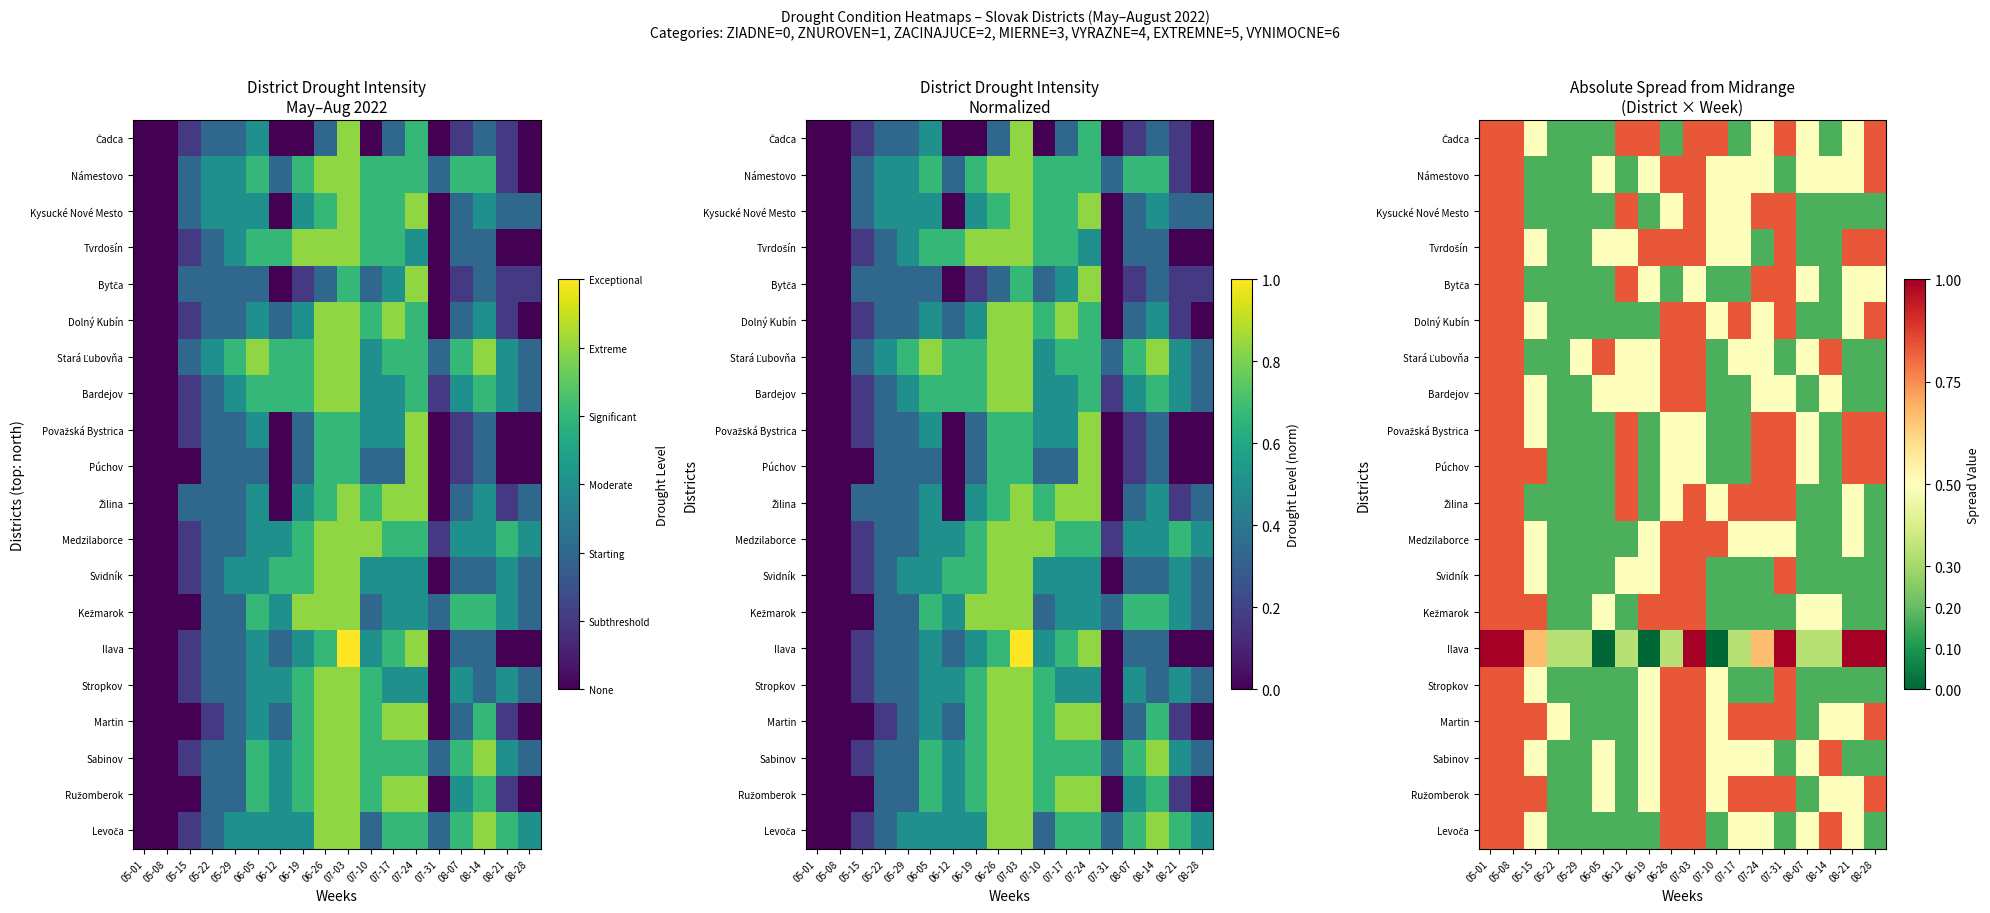

Rank the series by their maximum value, from lowest to highest.

Čadca, Námestovo, Kysucké Nové Mesto, Tvrdošín, Bytča, Dolný Kubín, Stará Ľubovňa, Bardejov, Považská Bystrica, Púchov, Žilina, Medzilaborce, Svidník, Kežmarok, Stropkov, Martin, Sabinov, Ružomberok, Levoča, Ilava